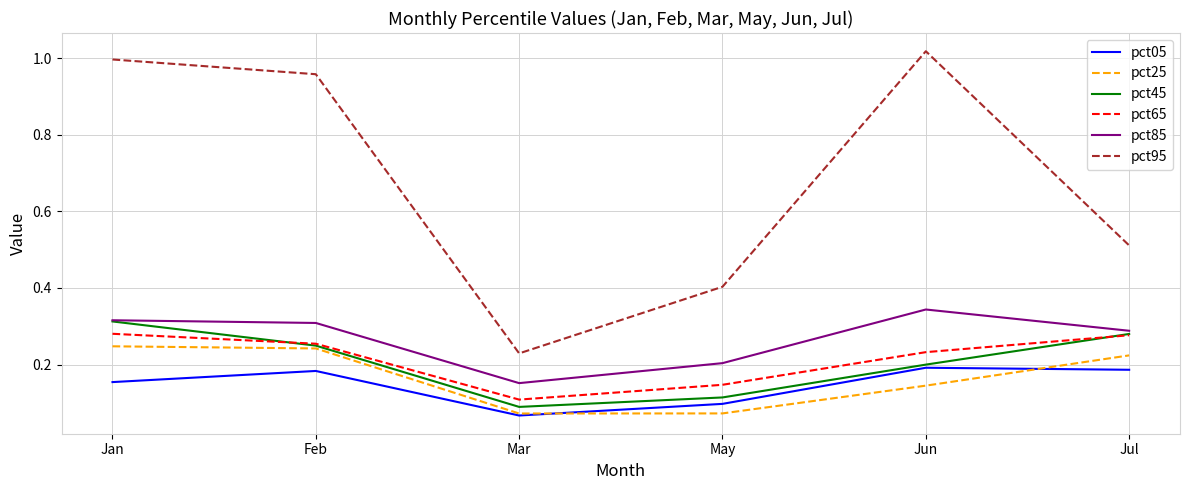

True or false: pct25 and pct65 intersect in this chart.

False